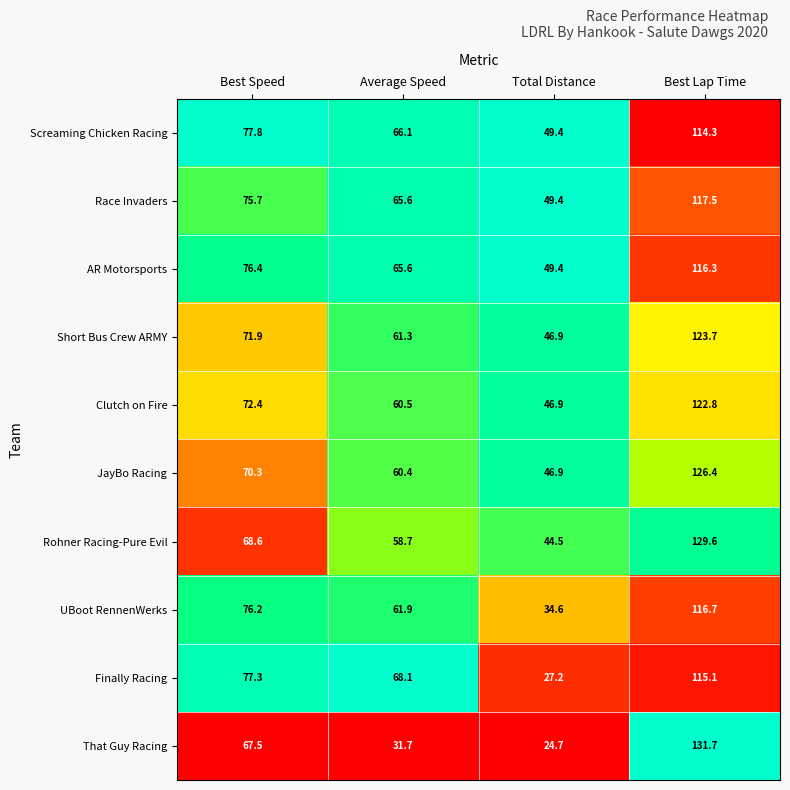

Which series has the largest total across all categories?

Race Invaders